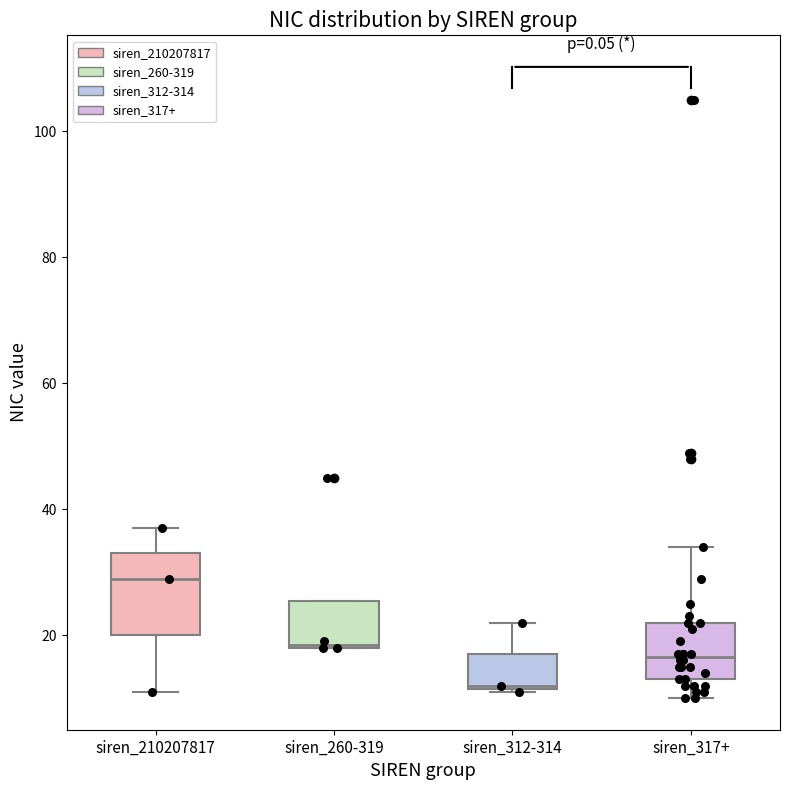

Which box is the tallest, from its lower edge to its upper edge?

siren_210207817